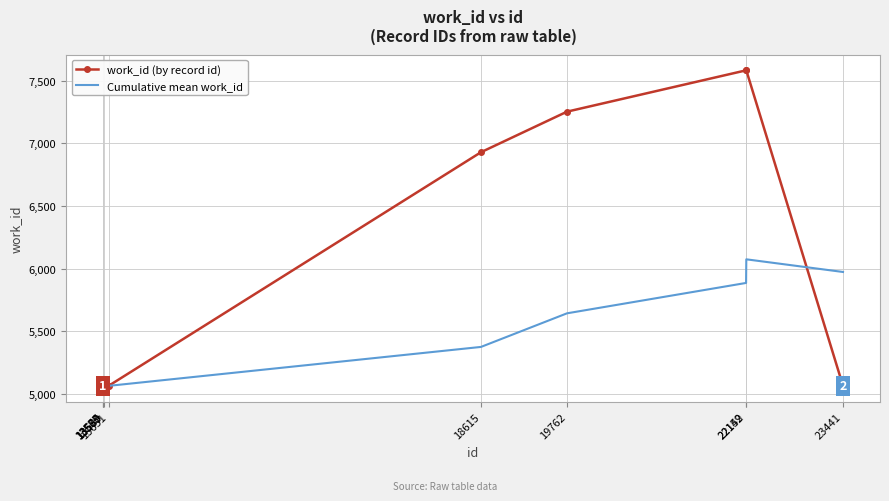

What is the minimum value for Cumulative mean work_id?

5063.0